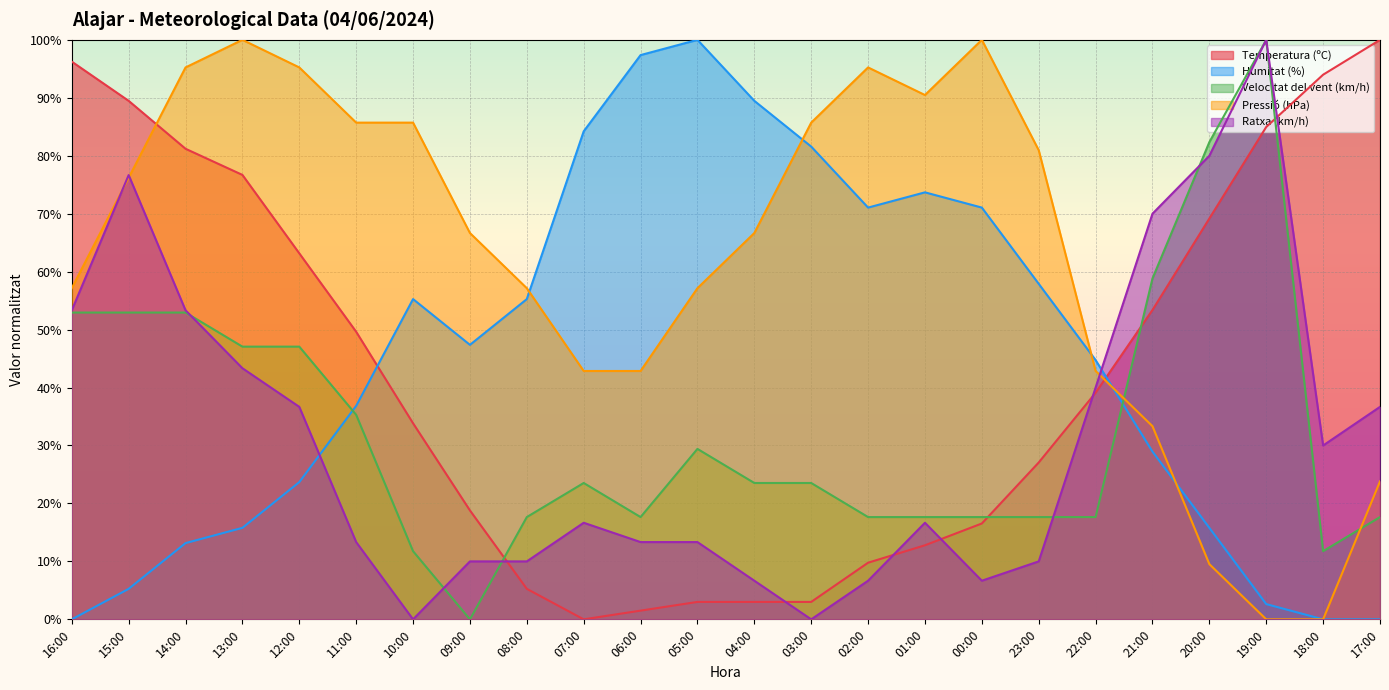

What position from the left is 21:00?

20